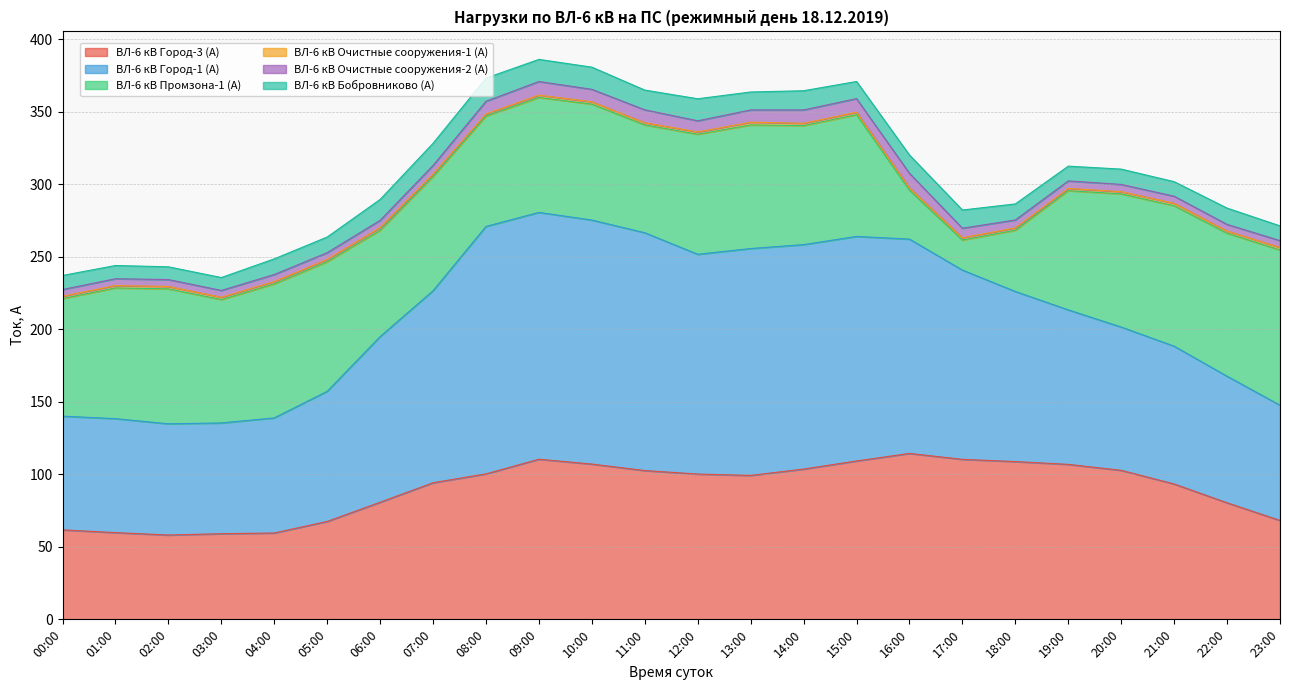

Where is the first local maximum for ВЛ-6 кВ Город-1 (А)?

01:00